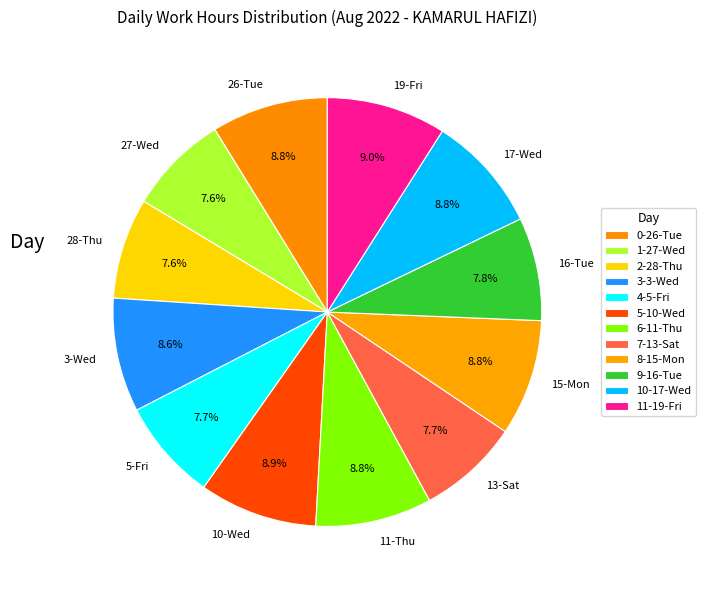

How many segments does this pie chart have?

12